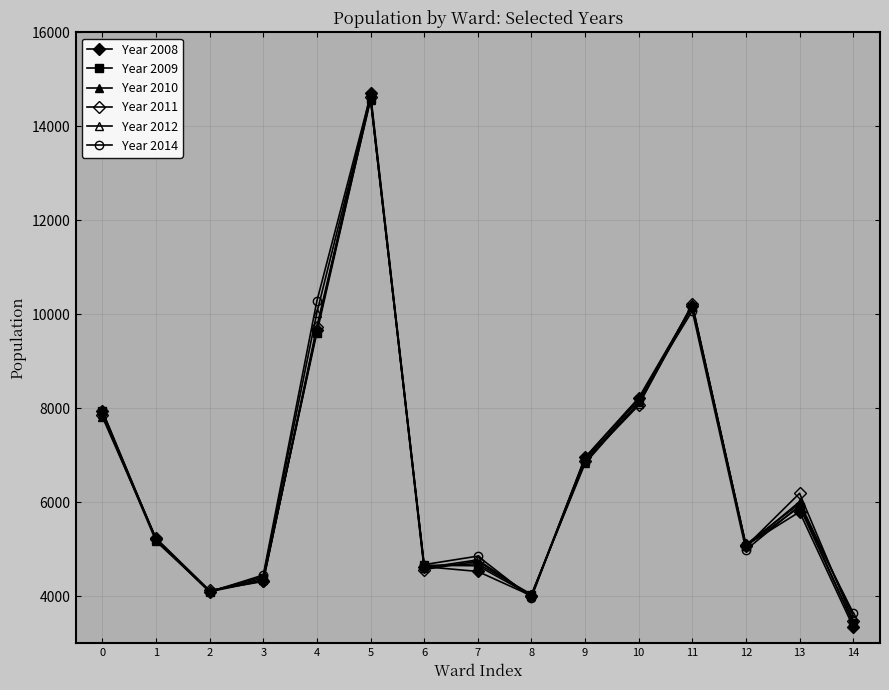

What is the value of the Year 2009 point at the 8th from the left?

4648